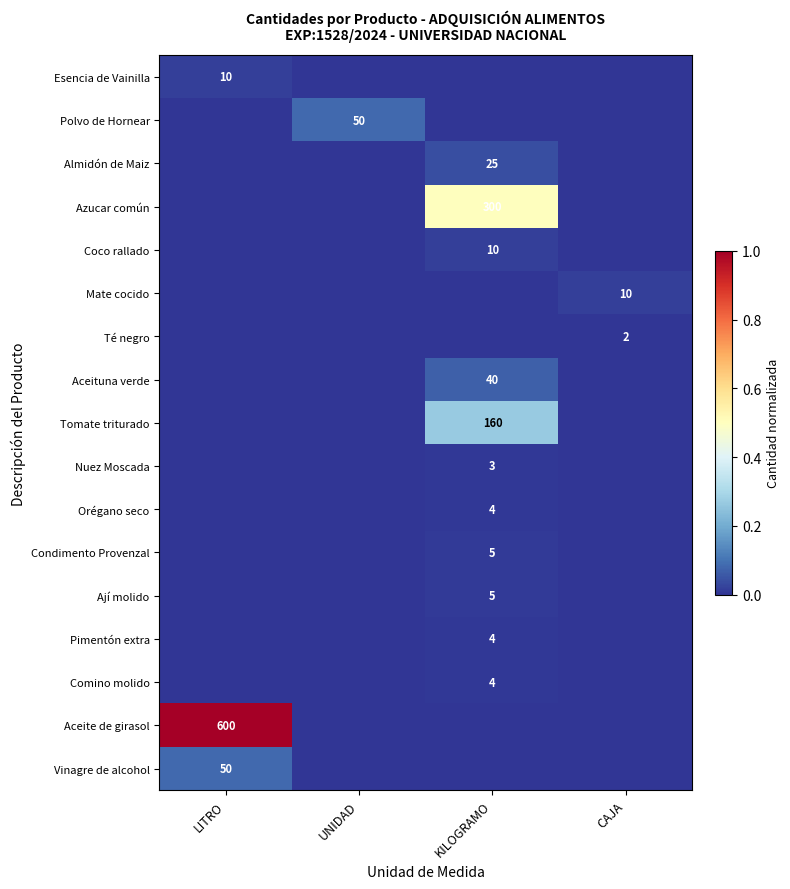

How many distinct data groups are displayed?

17